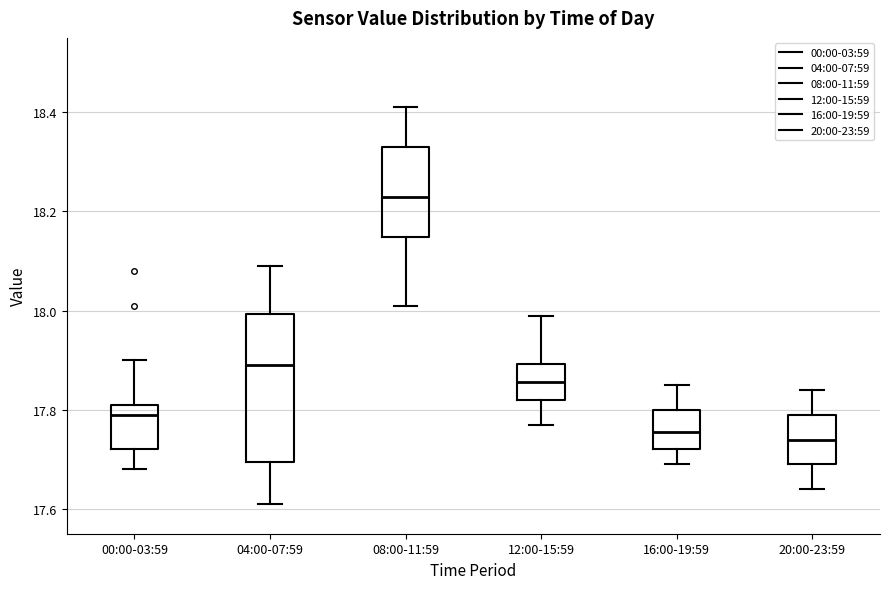

Which box is the tallest, from its lower edge to its upper edge?

04:00-07:59